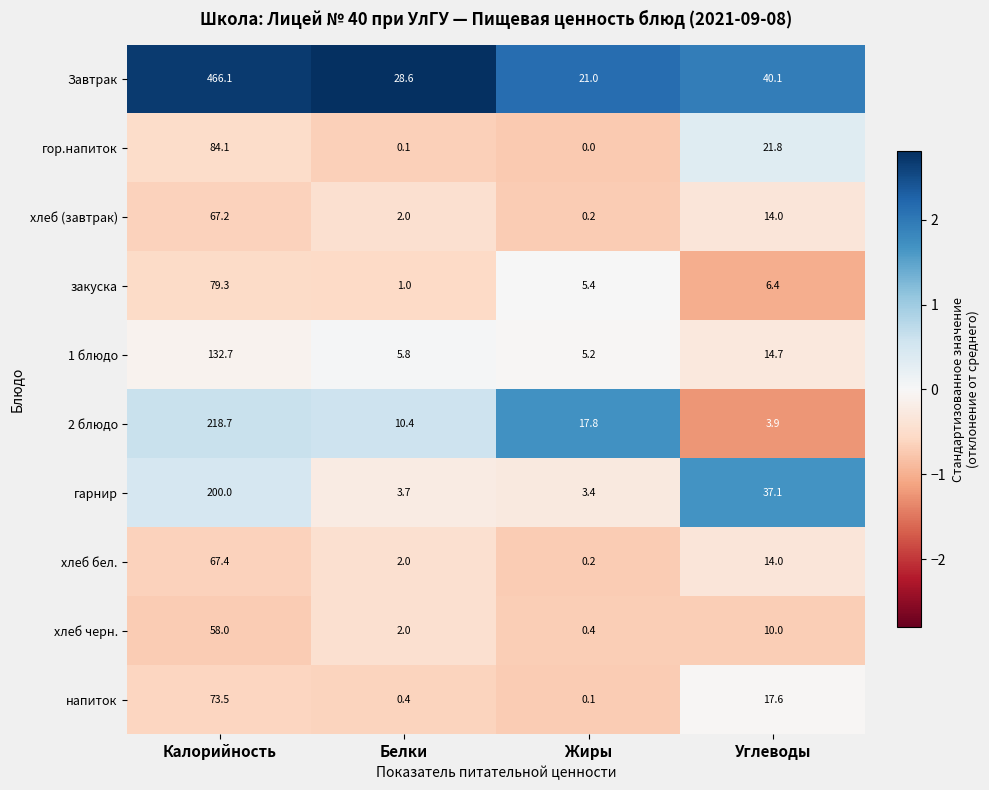

What is the greatest value displayed?

466.1